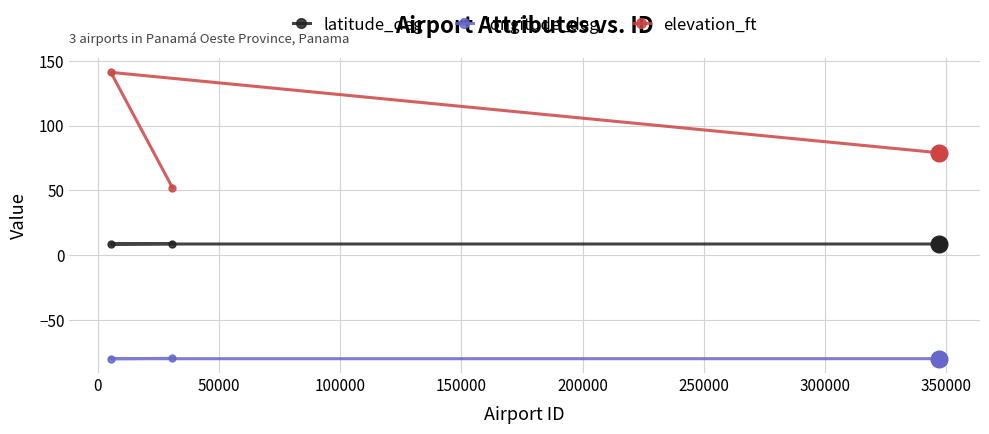

Rank the series by their average value, from highest to lowest.

elevation_ft, latitude_deg, longitude_deg